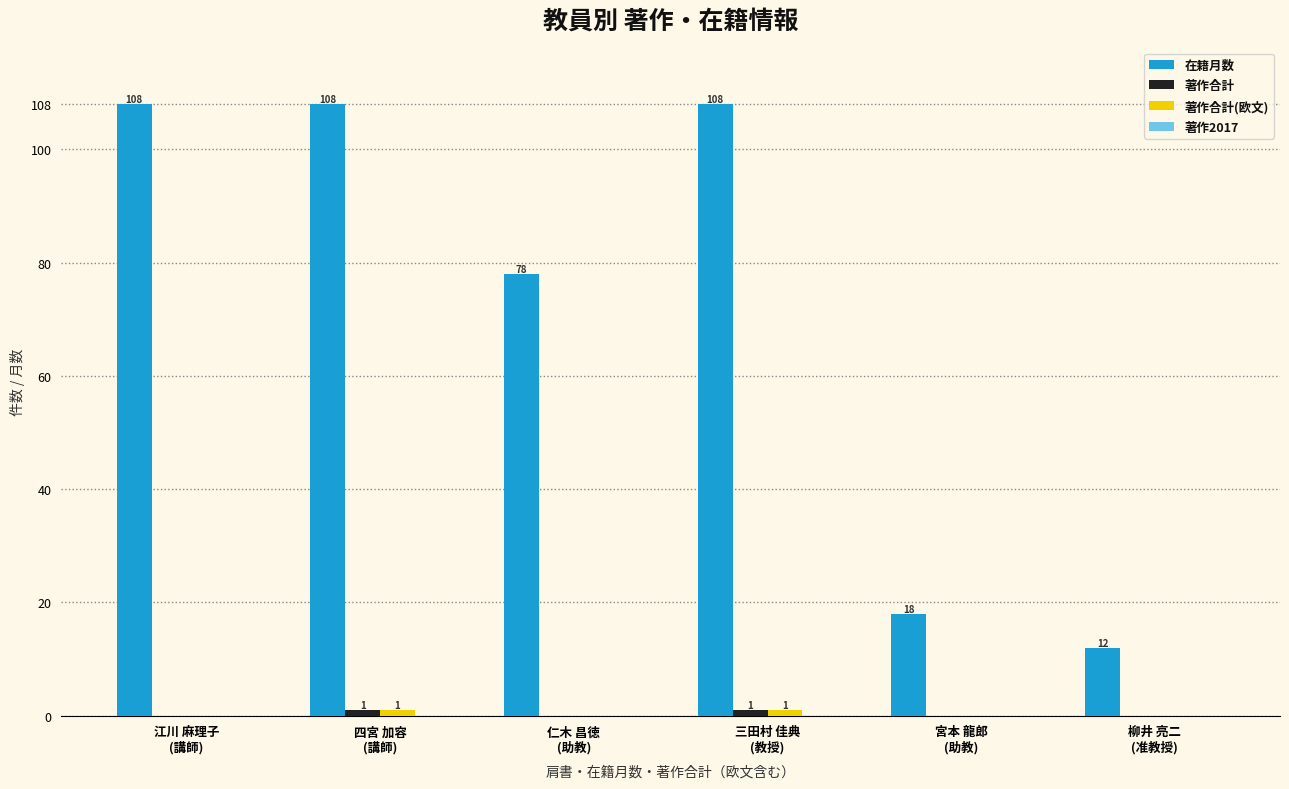

Between 四宮 加容
(講師) and 宮本 龍郎
(助教), which series saw the biggest shift?

在籍月数